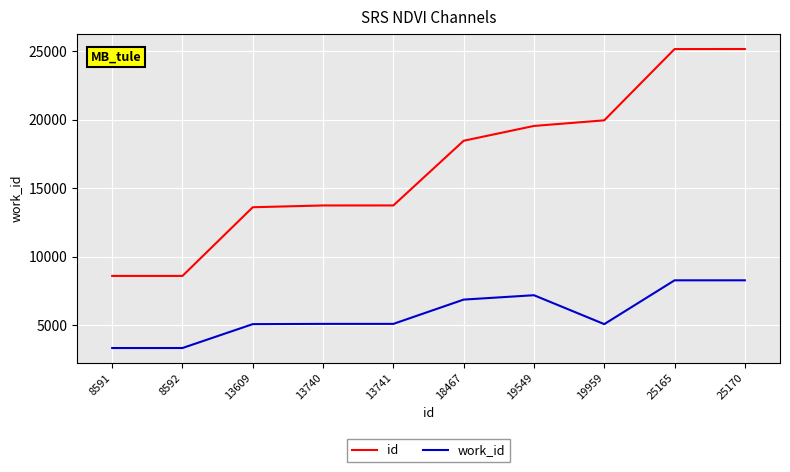

True or false: id has a value of 6544 at 19549.

False